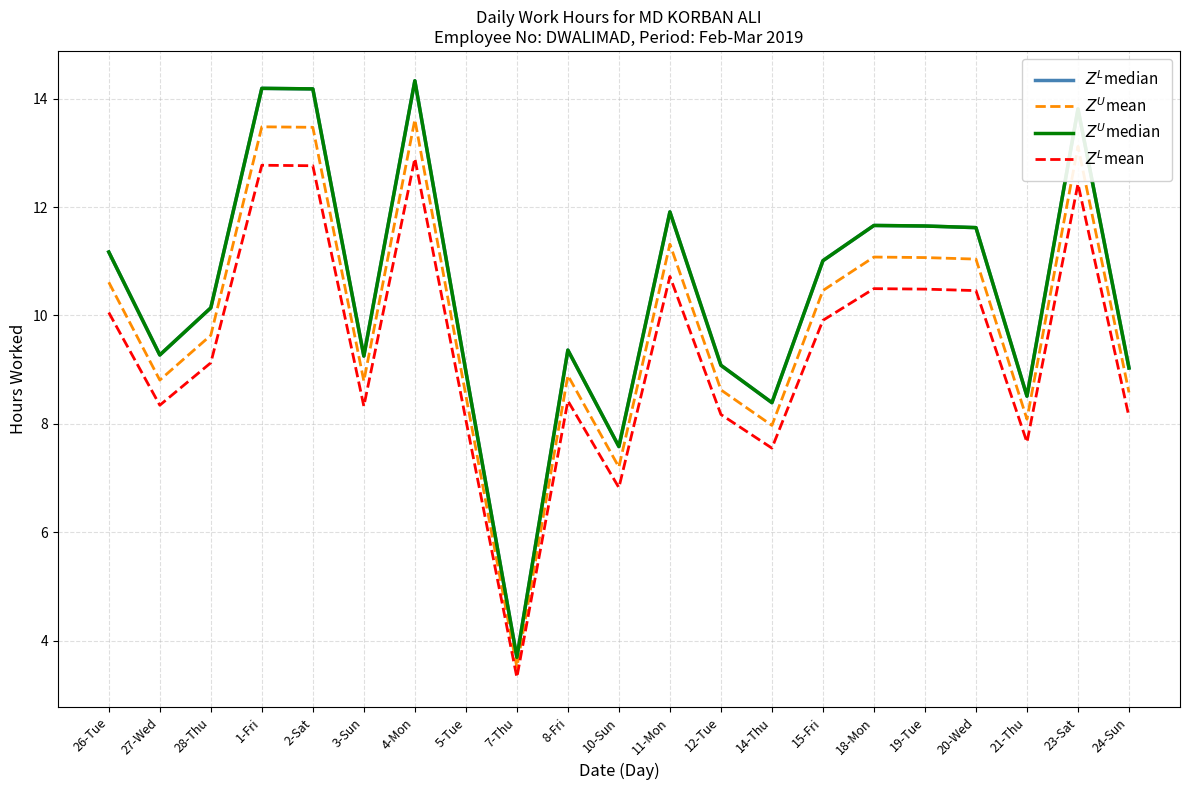

What is the smallest value displayed?

3.3